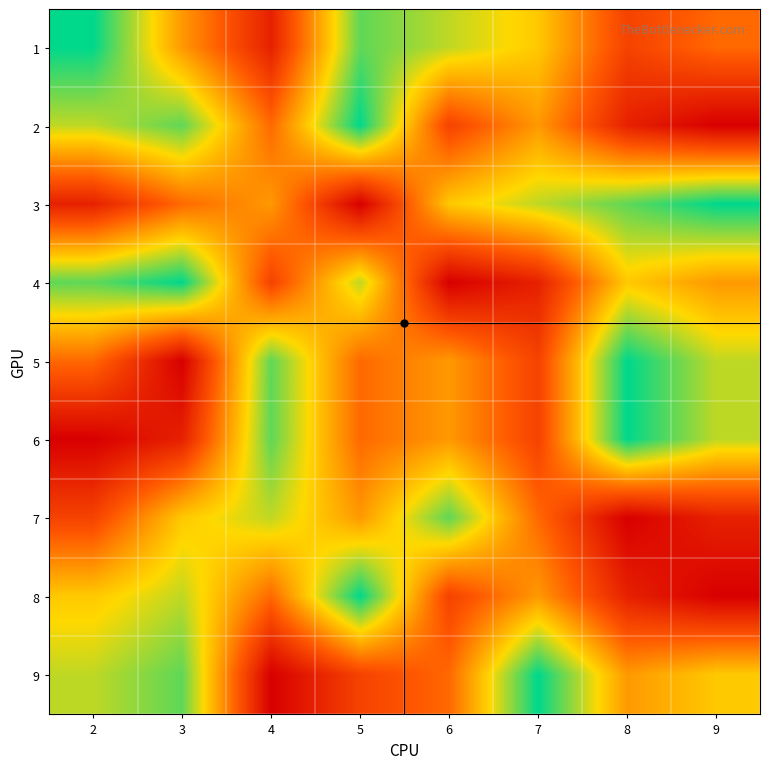

Reading left to right, list all the values displayed in this chart.

1: 2=9	3=5	4=2	5=8	6=7	7=6	8=3	9=4
2: 2=7	3=8	4=4	5=9	6=3	7=5	8=2	9=1
3: 2=2	3=4	4=5	5=1	6=6	7=7	8=8	9=9
4: 2=8	3=9	4=3	5=7	6=1	7=2	8=6	9=5
5: 2=4	3=1	4=8	5=4	6=5	7=3	8=9	9=7
6: 2=1	3=2	4=8	5=4	6=5	7=3	8=9	9=7
7: 2=3	3=6	4=7	5=5	6=8	7=4	8=1	9=2
8: 2=6	3=7	4=4	5=9	6=3	7=5	8=2	9=1
9: 2=7	3=8	4=1	5=3	6=4	7=9	8=5	9=6